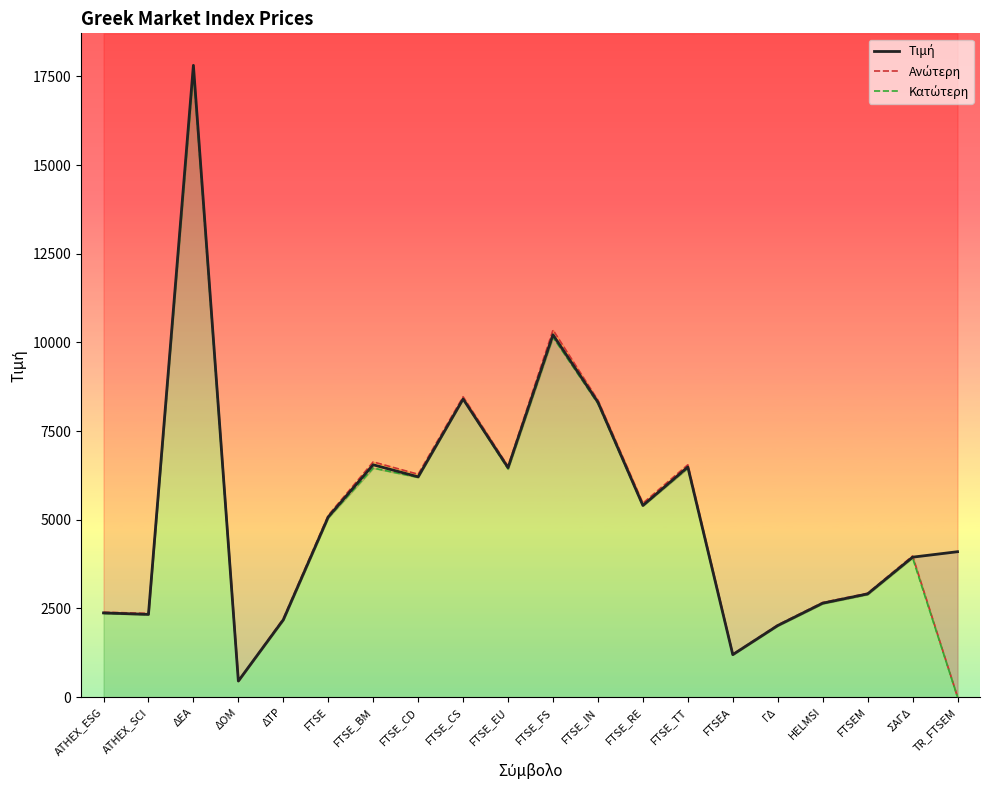

Rank the series at FTSE_EU from highest to lowest value.

Ανώτερη, Τιμή, Κατώτερη